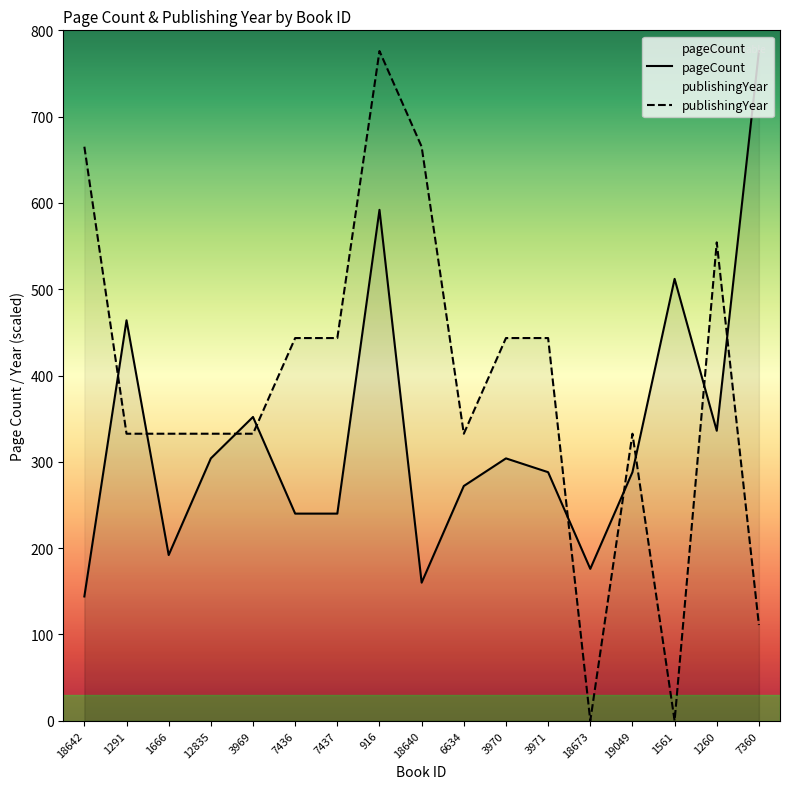

The publishingYear series shows 433.3 at 3969. True or false?

False